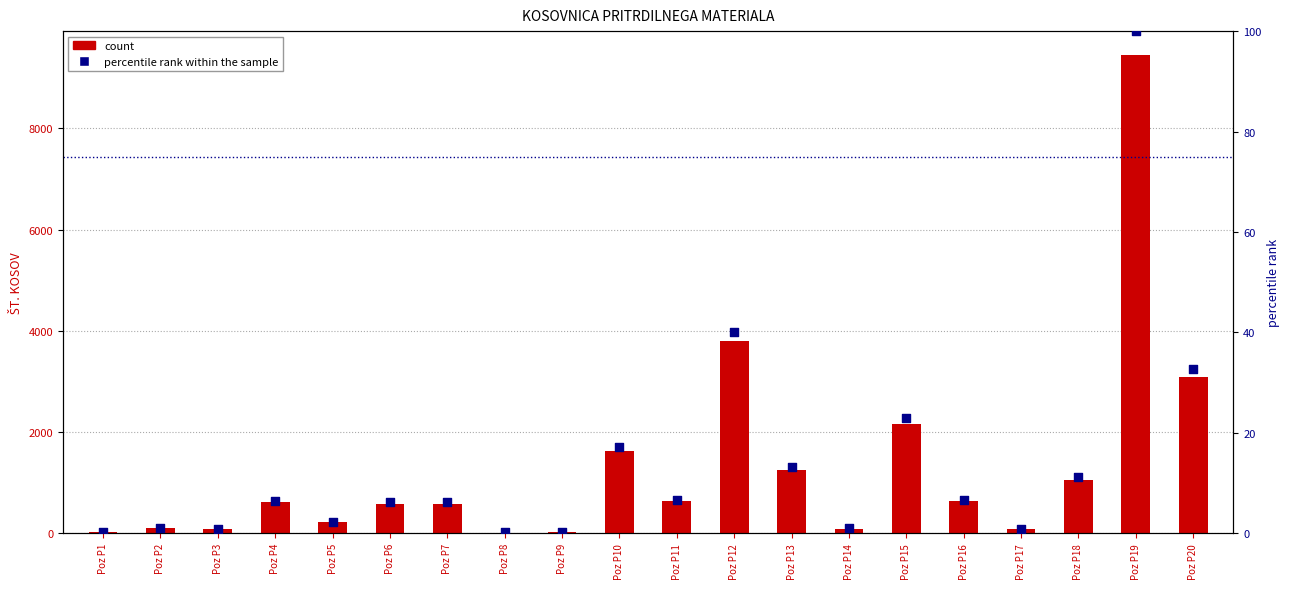

At which category is the sum across all series the highest?

Poz P19